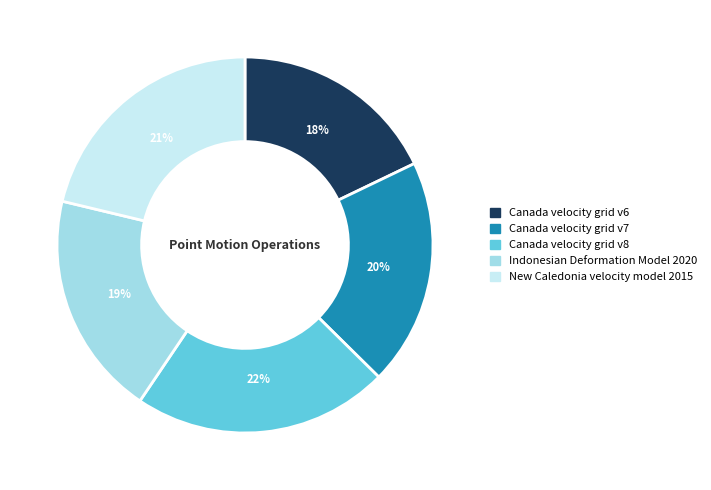

Combined, do Canada velocity grid v7 and New Caledonia velocity model 2015 account for over 50%?

No